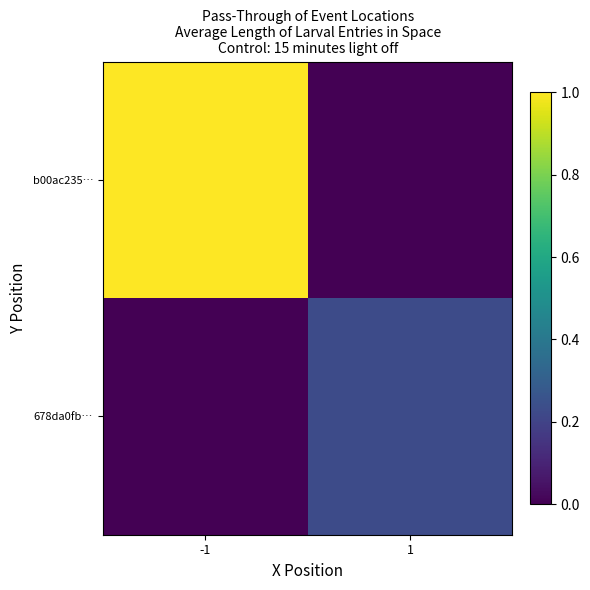

What is the total value across all series at 1?

0.2